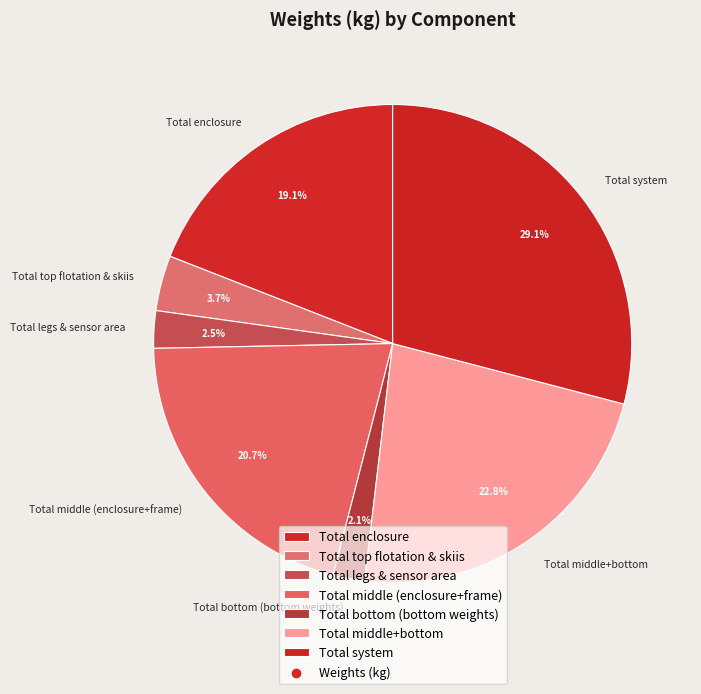

How many slices are in this pie chart?

7